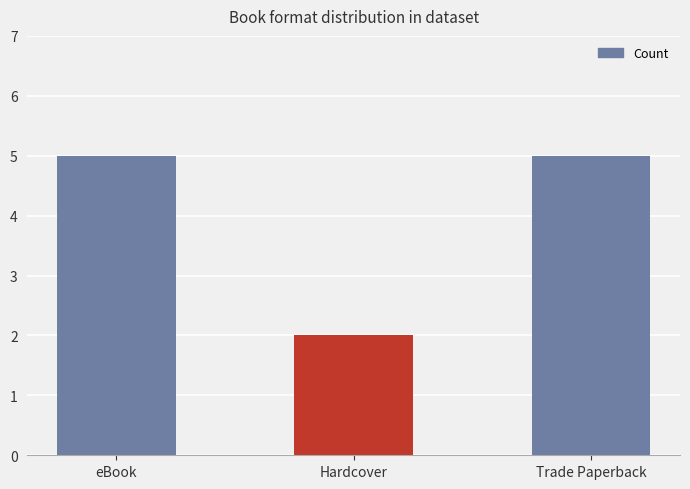

Where is the data nearest to the value 3?

Hardcover